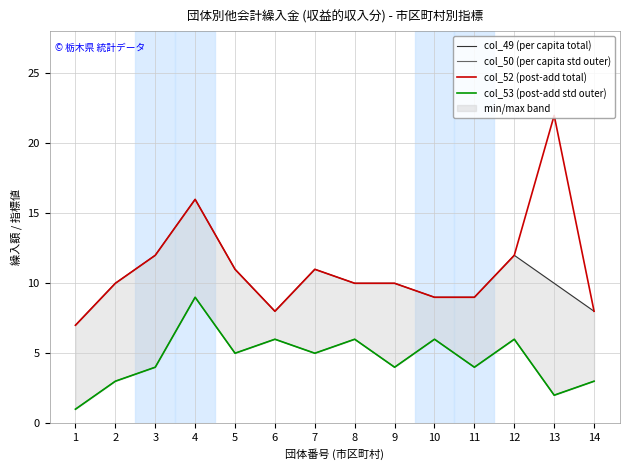

What is the greatest value displayed?

22